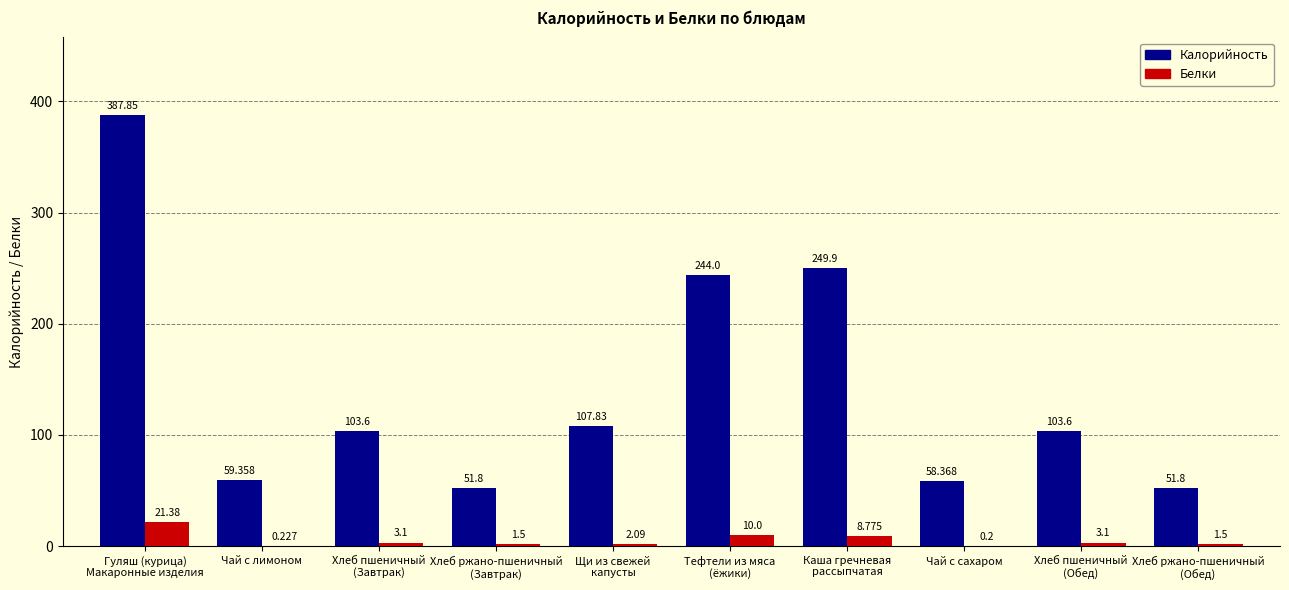

Which series has the largest total across all categories?

Калорийность